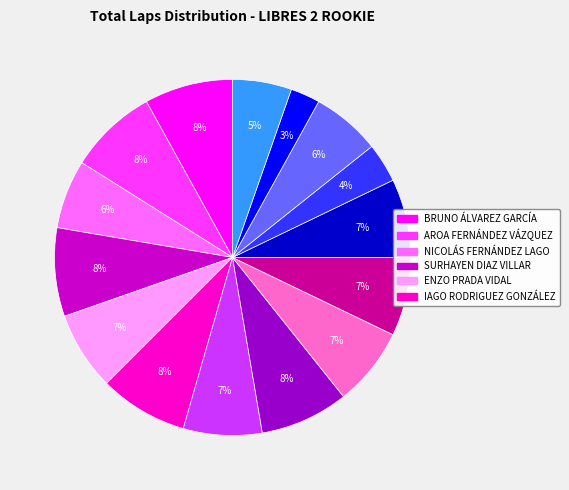

To the nearest percent, what is the average slice percentage?

7%